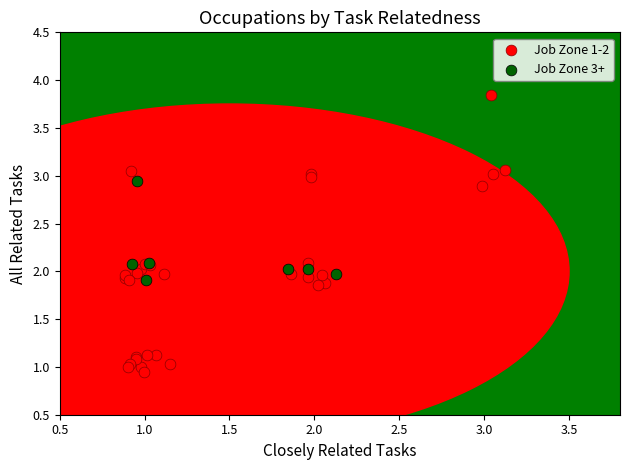

Which series contains the highest Y value?

Job Zone 1-2